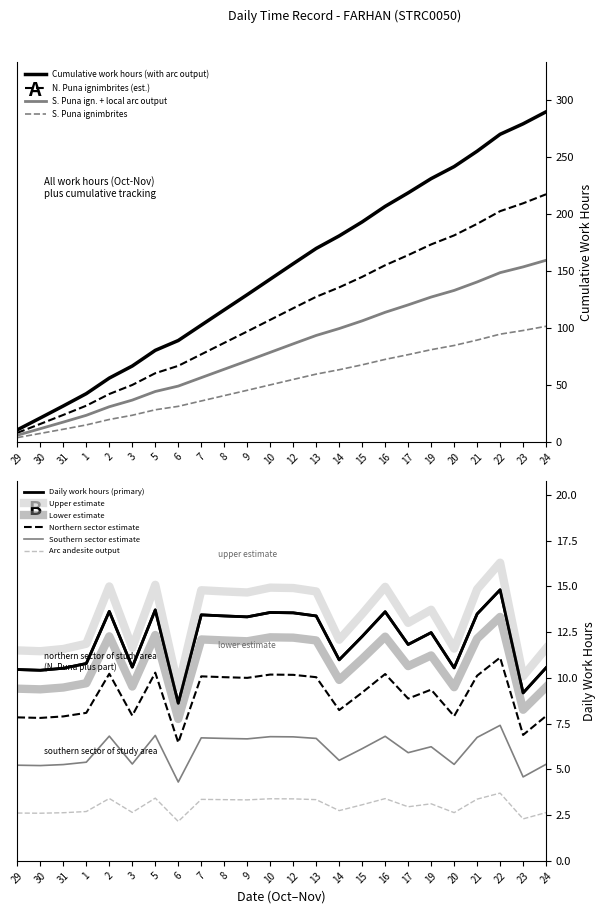

Is the value of Cumulative Work Hours at 12 greater than the value of Daily Work Hours at 20?

Yes